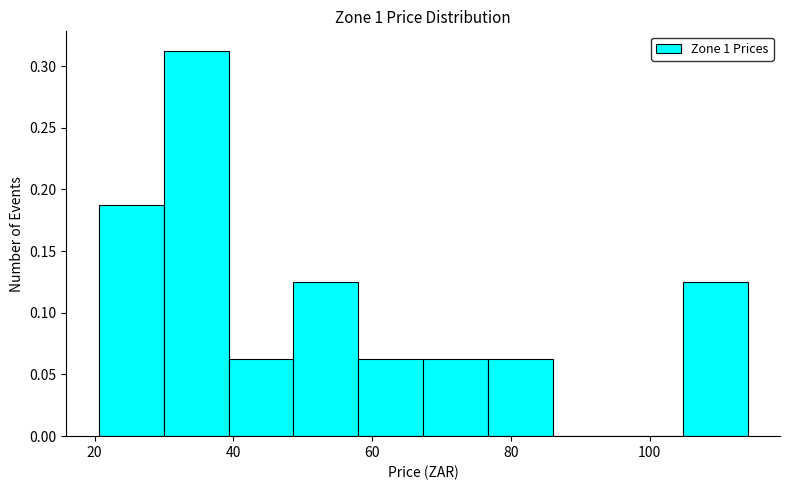

Reading left to right, transcribe this chart: for each bar, give the range it covers on the x-axis and its height. Neither the bar edges nor the heights are printed on the chart, so give them approximately, as read against the axes.

20 to 30: 0.190
30 to 40: 0.315
40 to 48: 0.065
48 to 58: 0.125
58 to 68: 0.065
68 to 76: 0.065
76 to 86: 0.065
86 to 96: 0
96 to 104: 0
104 to 114: 0.125